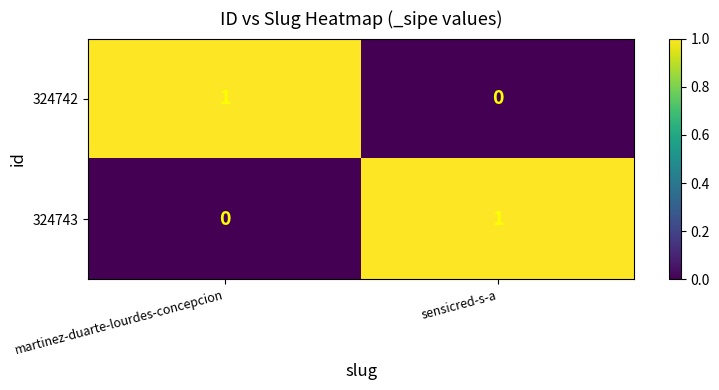

Is the value of 324742 at sensicred-s-a greater than the value of 324743 at sensicred-s-a?

No